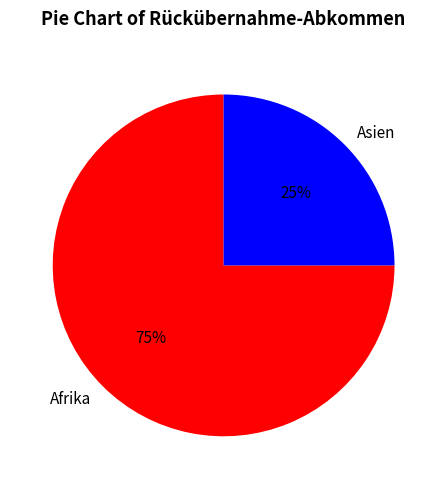

To the nearest percent, what is the average slice percentage?

50%